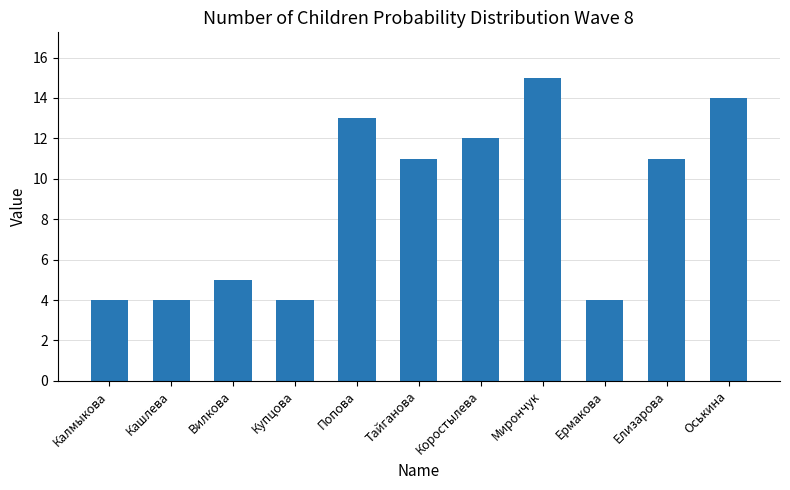

The chart shows a value of 2 at Кашлева. True or false?

False